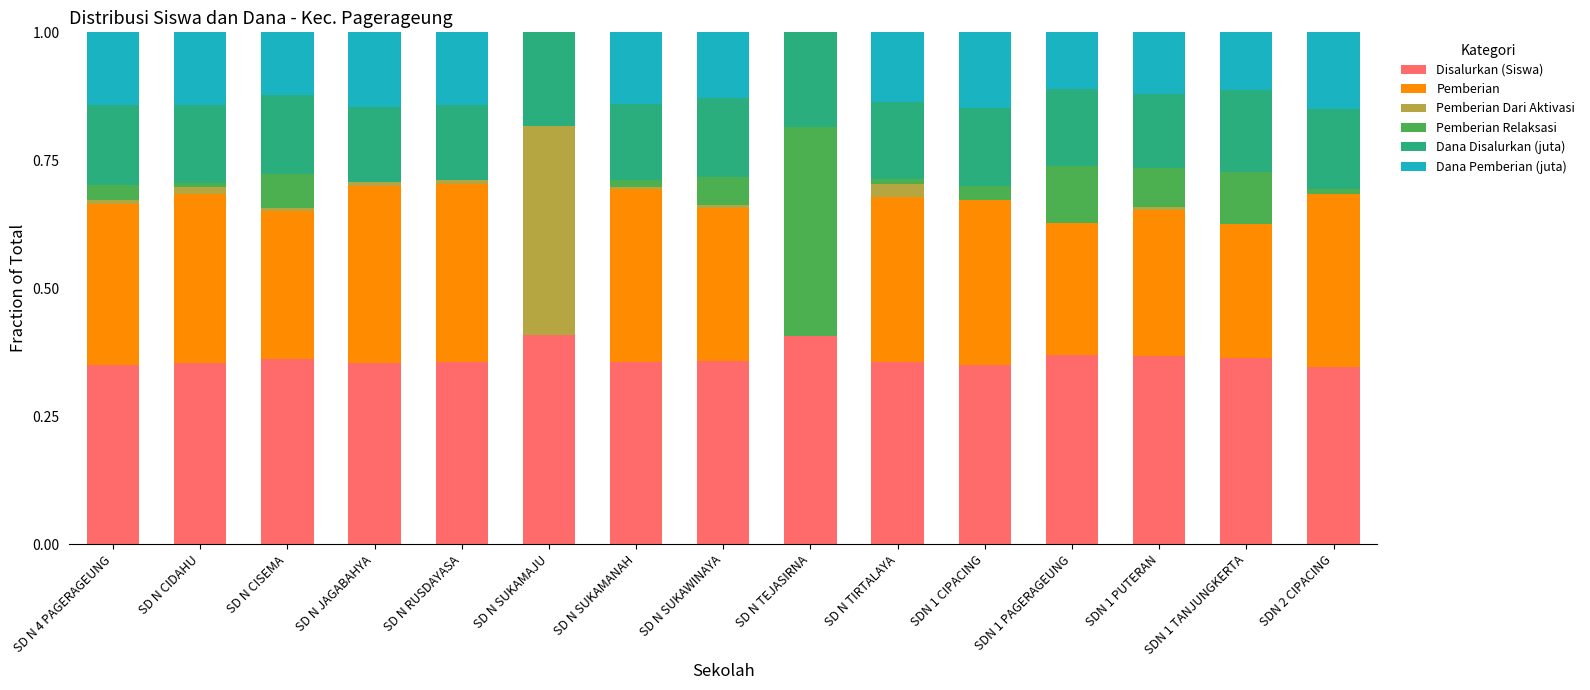

Is it true that Disalurkan (Siswa) equals 0.2 at SD N CISEMA?

False